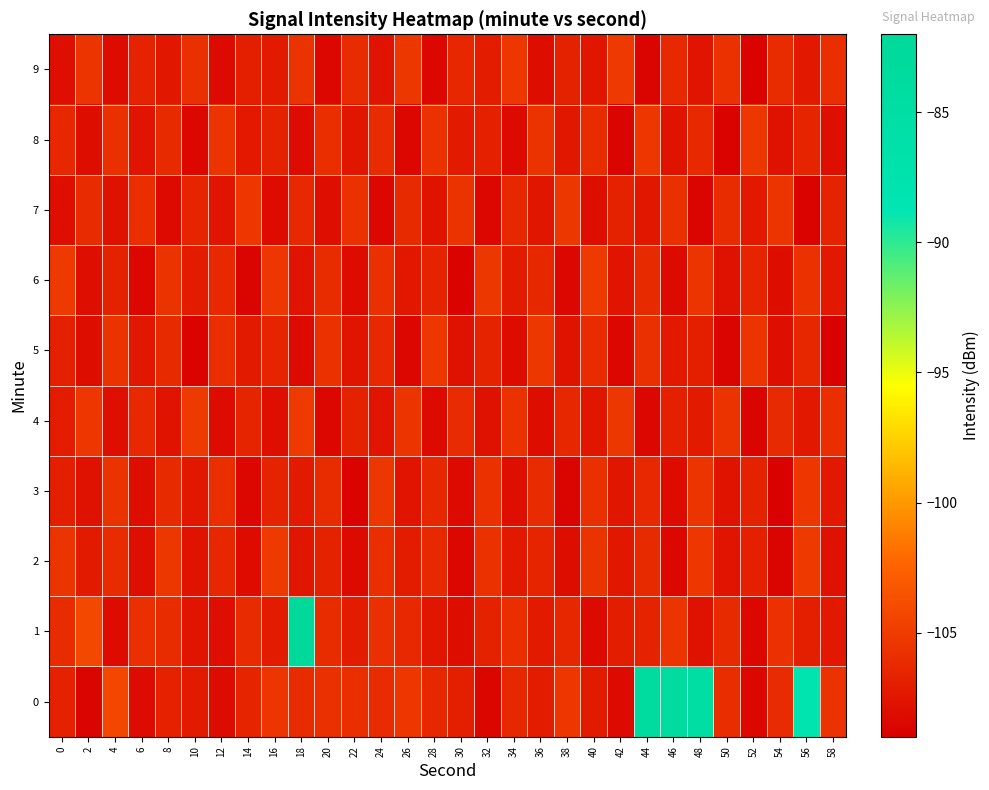

Rank the series at 16 from lowest to highest value.

7, 4, 9, 1, 8, 3, 5, 0, 6, 2